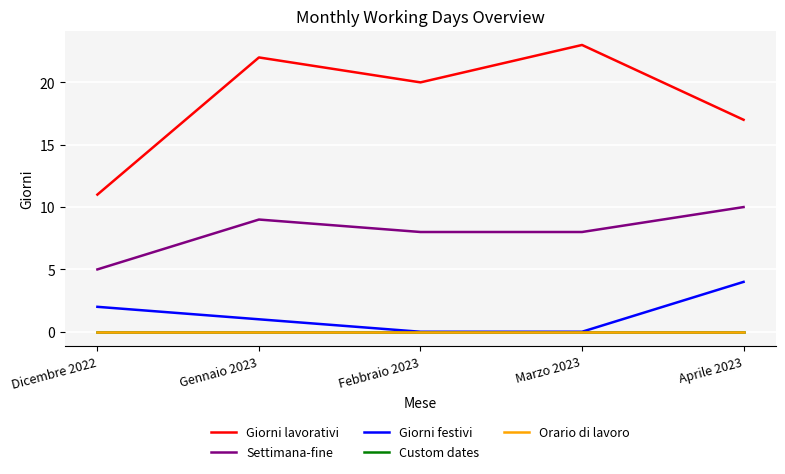

What value does the Settimana-fine series have at Dicembre 2022?

5